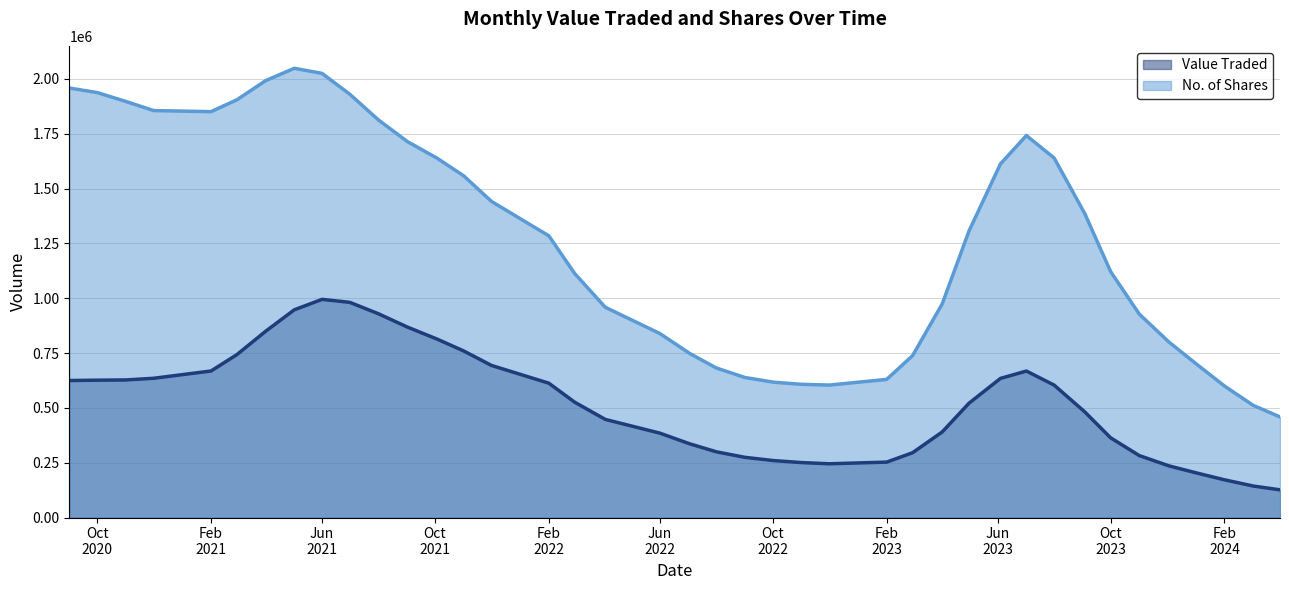

The No. of Shares series shows 267294 at 03/09/2023. True or false?

False